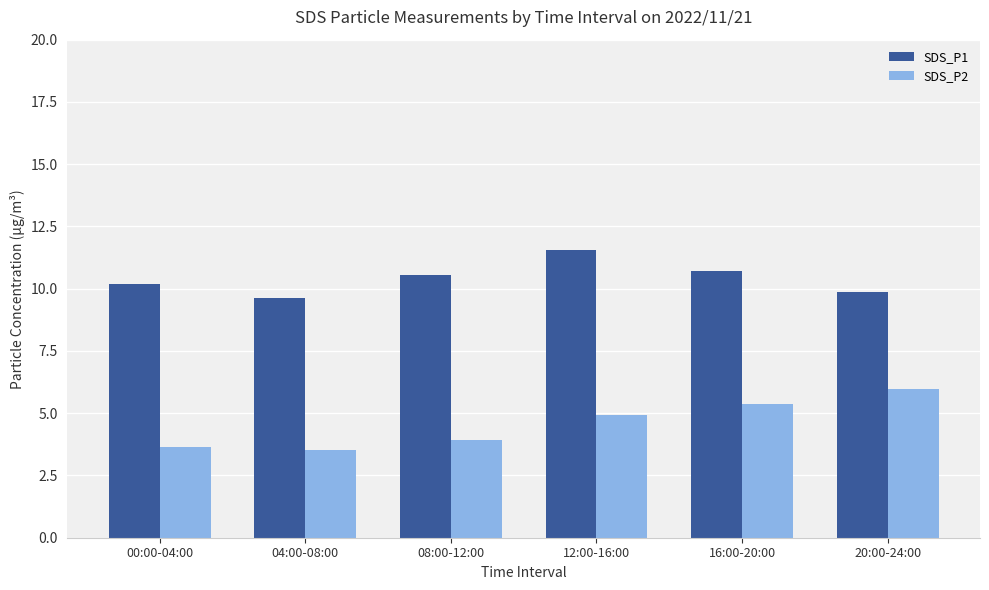

What is the sum of all SDS_P2 values?

27.4